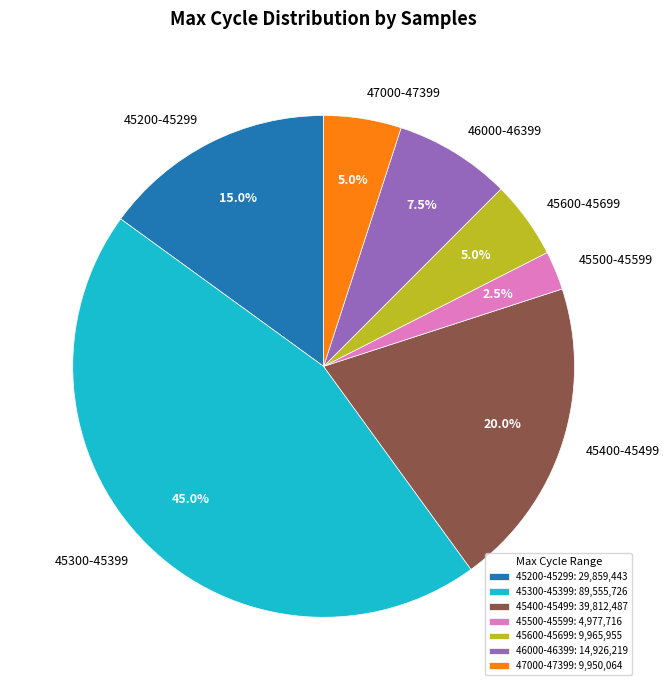

Does 46000-46399 represent more than half of the total?

No